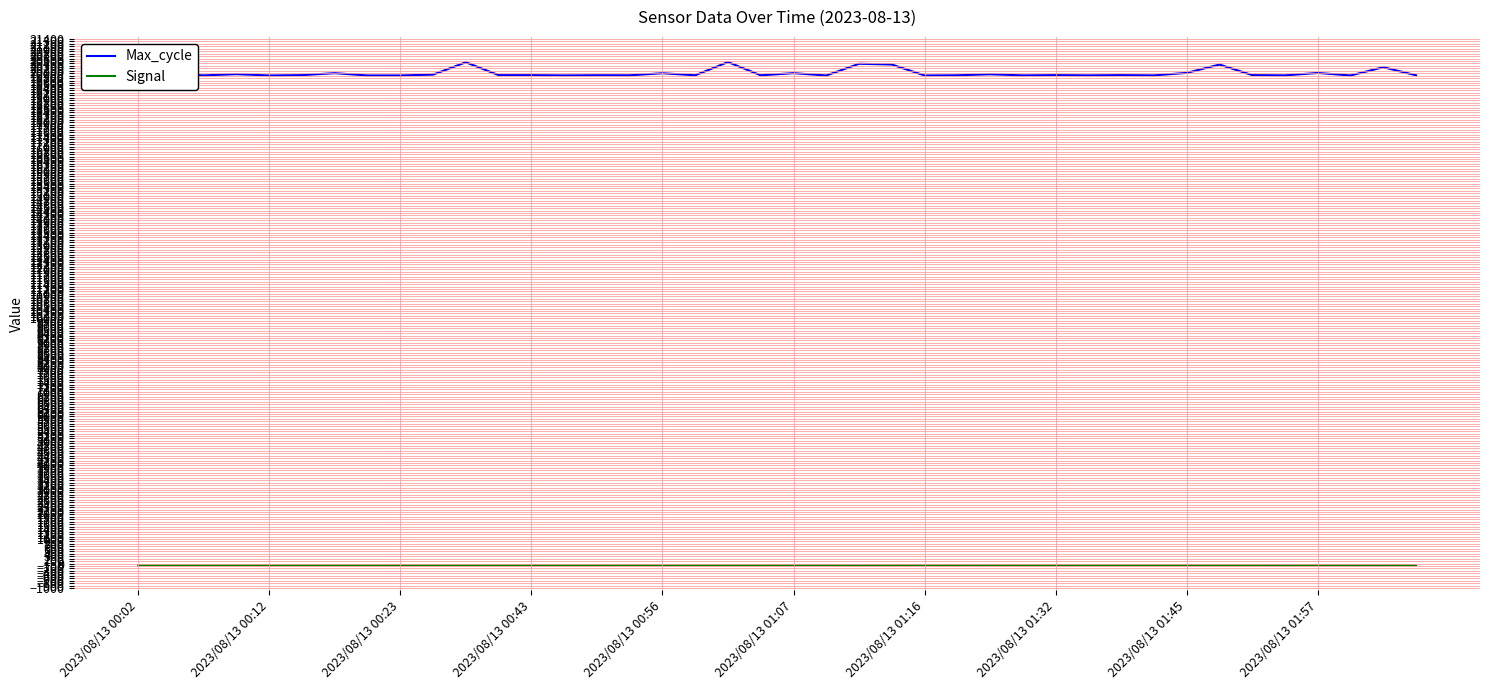

True or false: Max_cycle and Signal cross at least once.

False